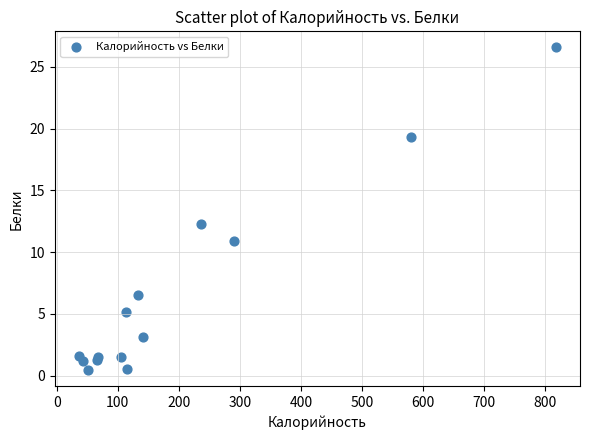

What Y value in the scatter plot is closest to 13?

12.3